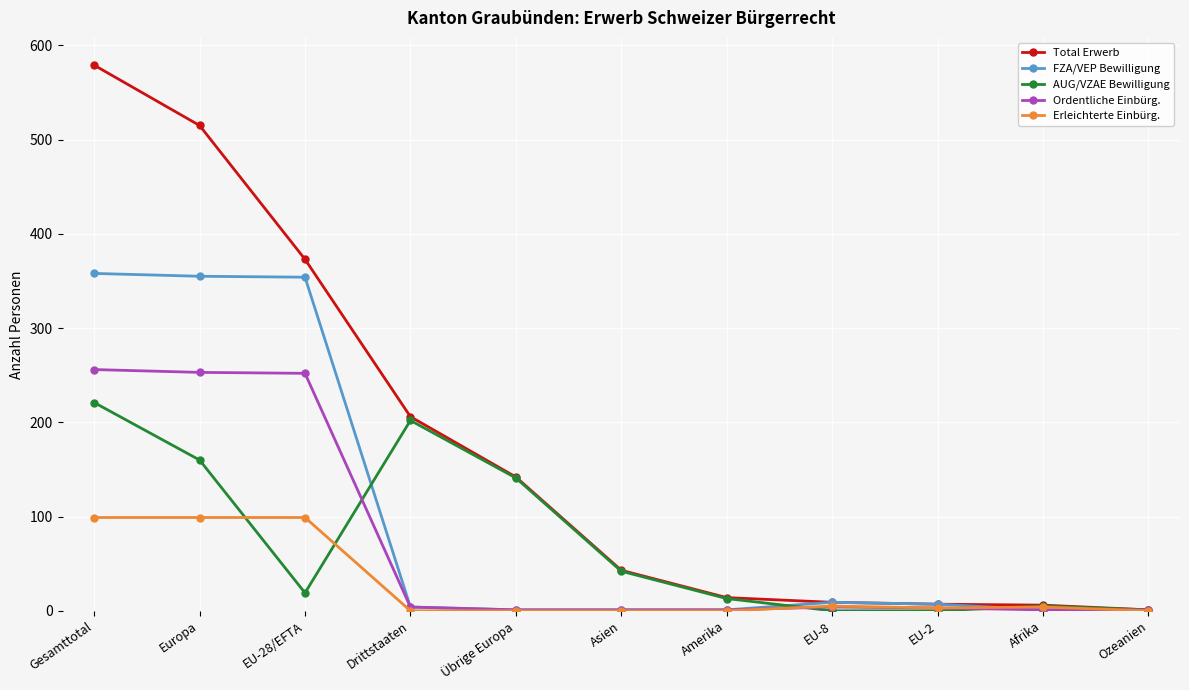

What is the label of the 9th point from the left?

EU-2